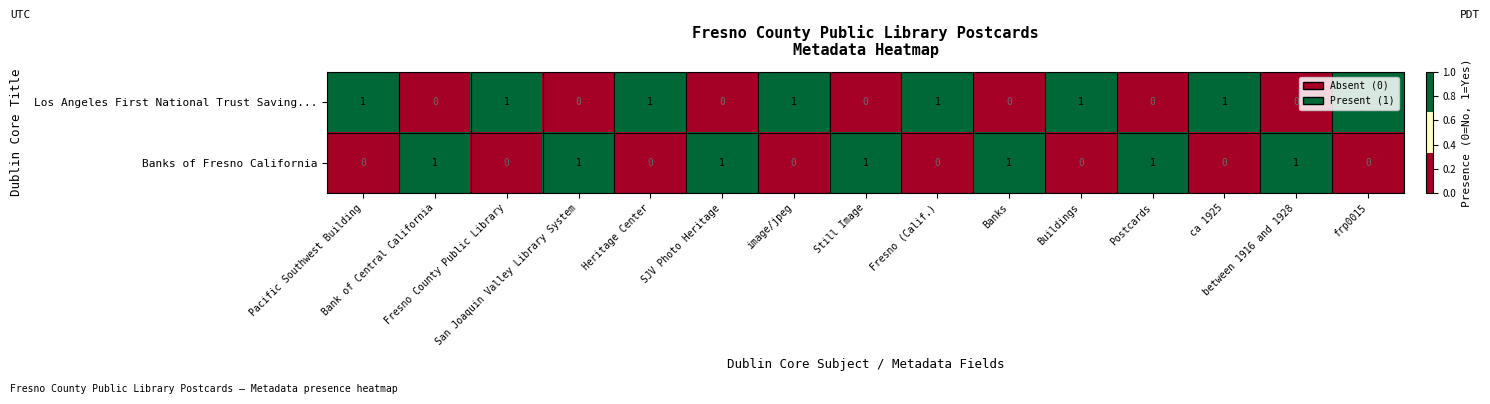

At how many categories does at least one series exceed 0?

15